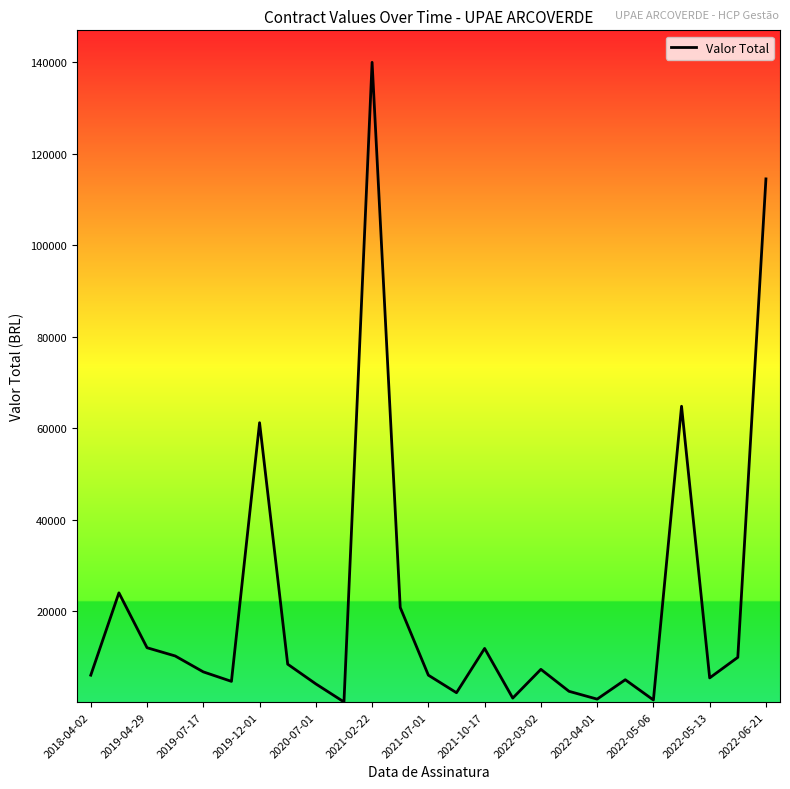

True or false: there are more than 0 points higher than both neighbors.

True